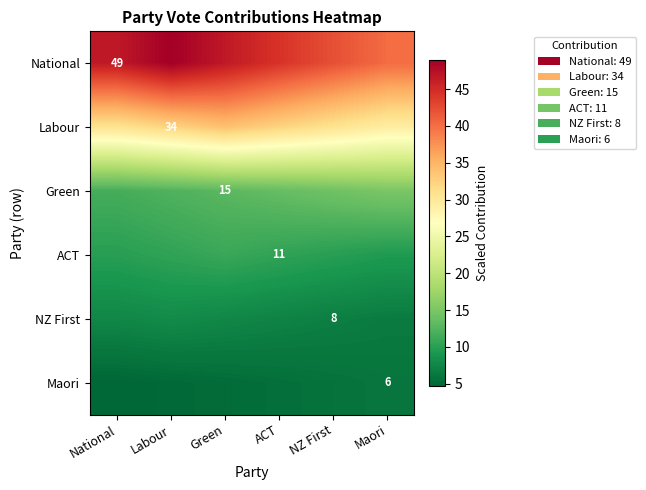

How many data points in NZ First are above 7?

4